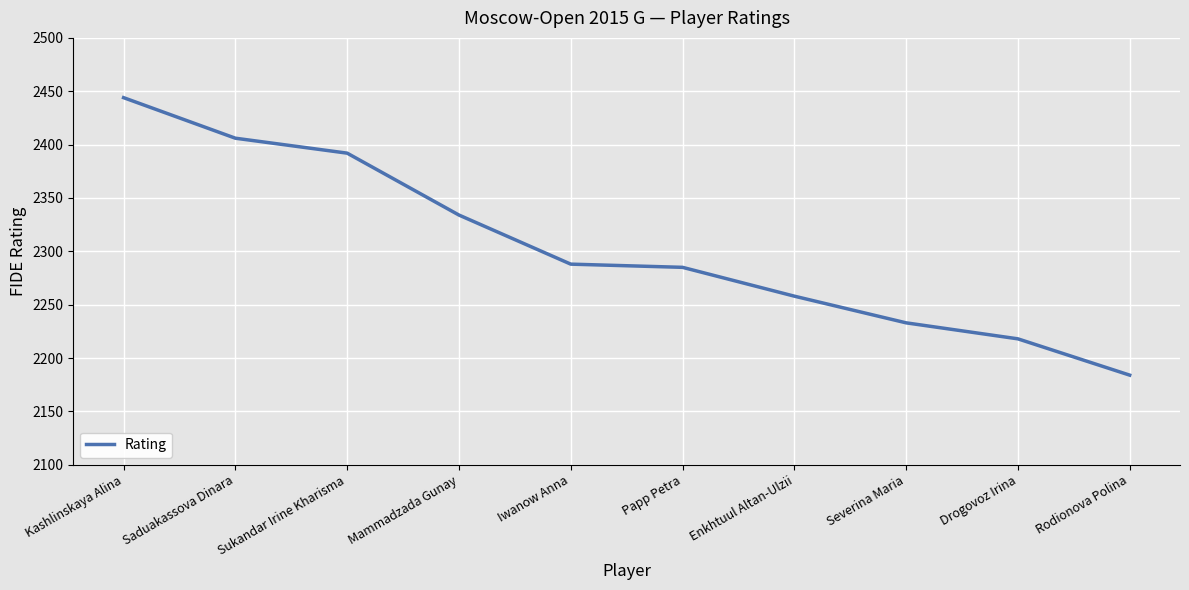

True or false: the data shows 2288 at Iwanow Anna.

True